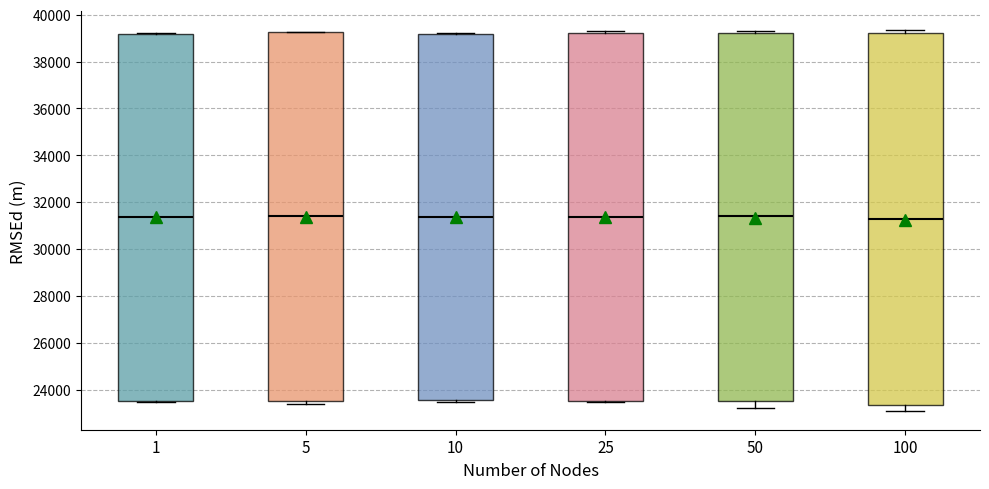

Where does the median line of the box at x = 1 sit on the y-axis? The values are not printed on the chart, so give them approximately, as read against the axis.

31400